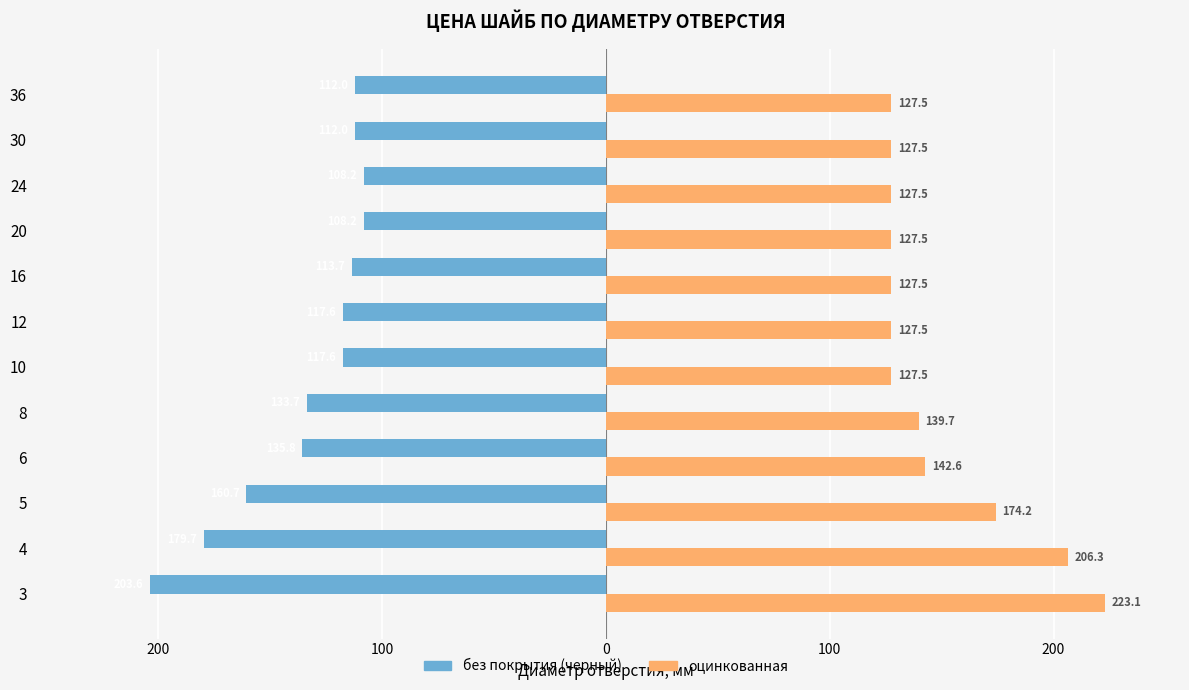

What is the average value of the без покрытия (черный) series?

-133.6